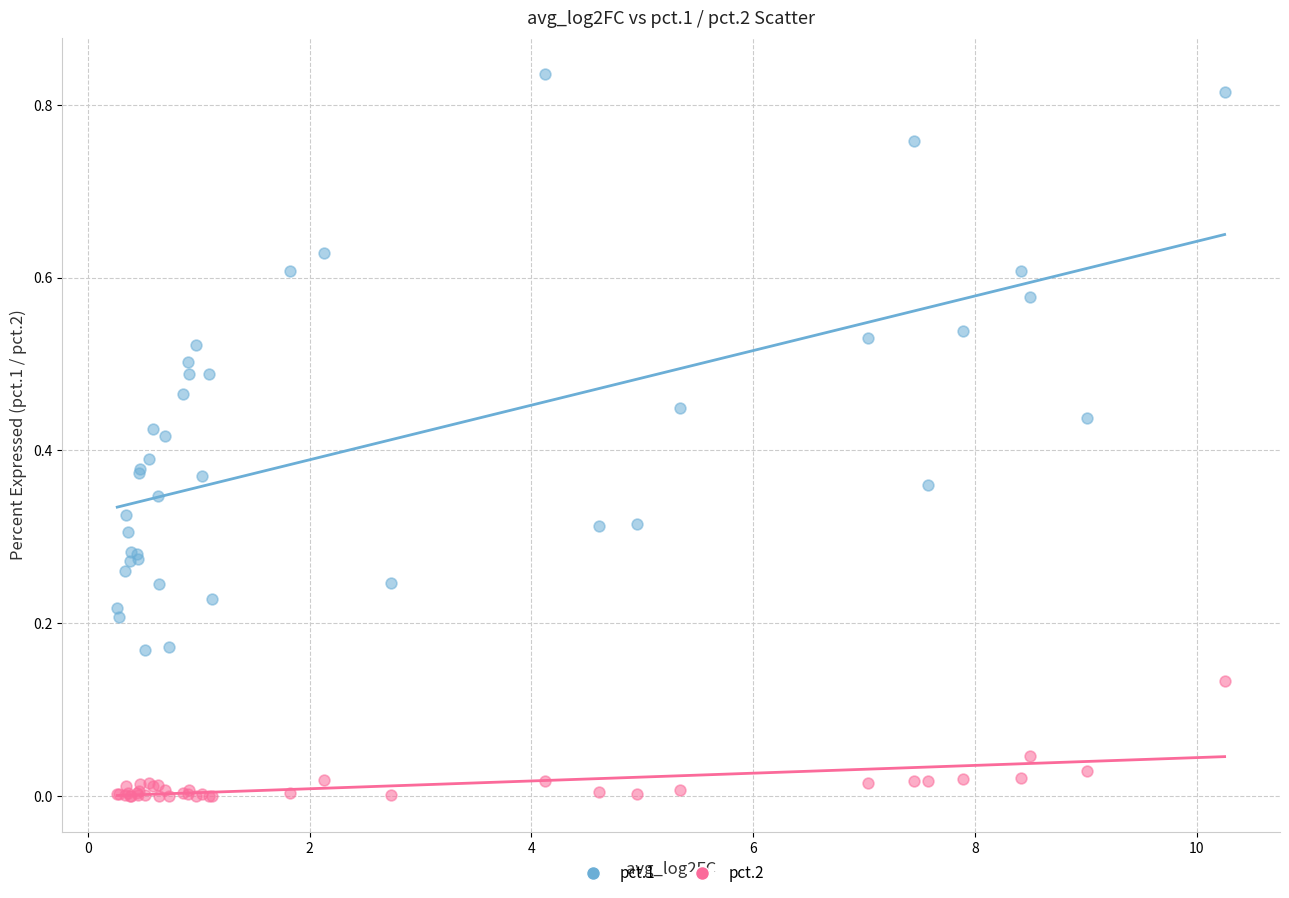

Which series reaches the maximum Y coordinate?

pct.1